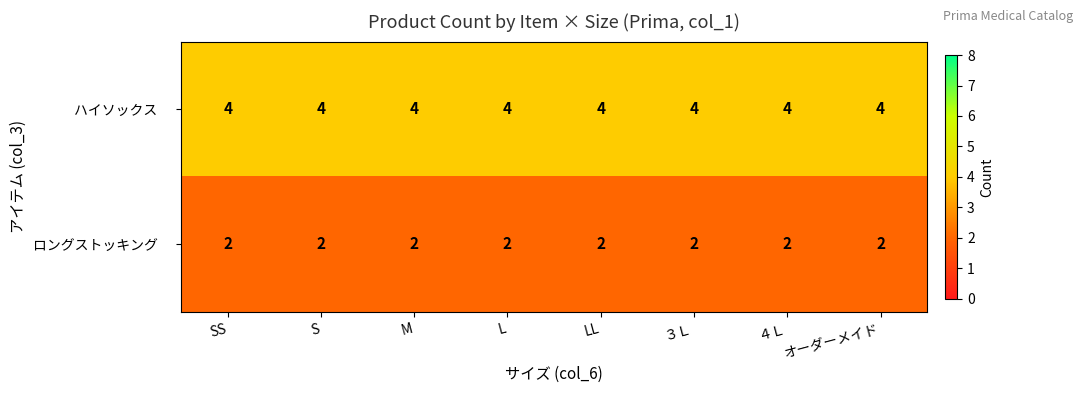

At how many categories does at least one series exceed 2?

8